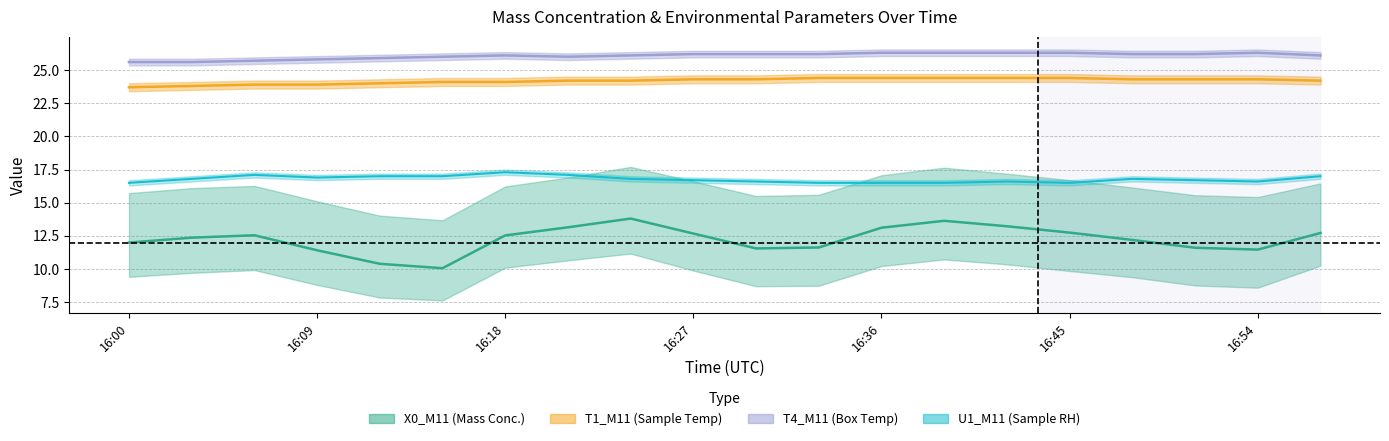

How many categories are shown in the chart?

20